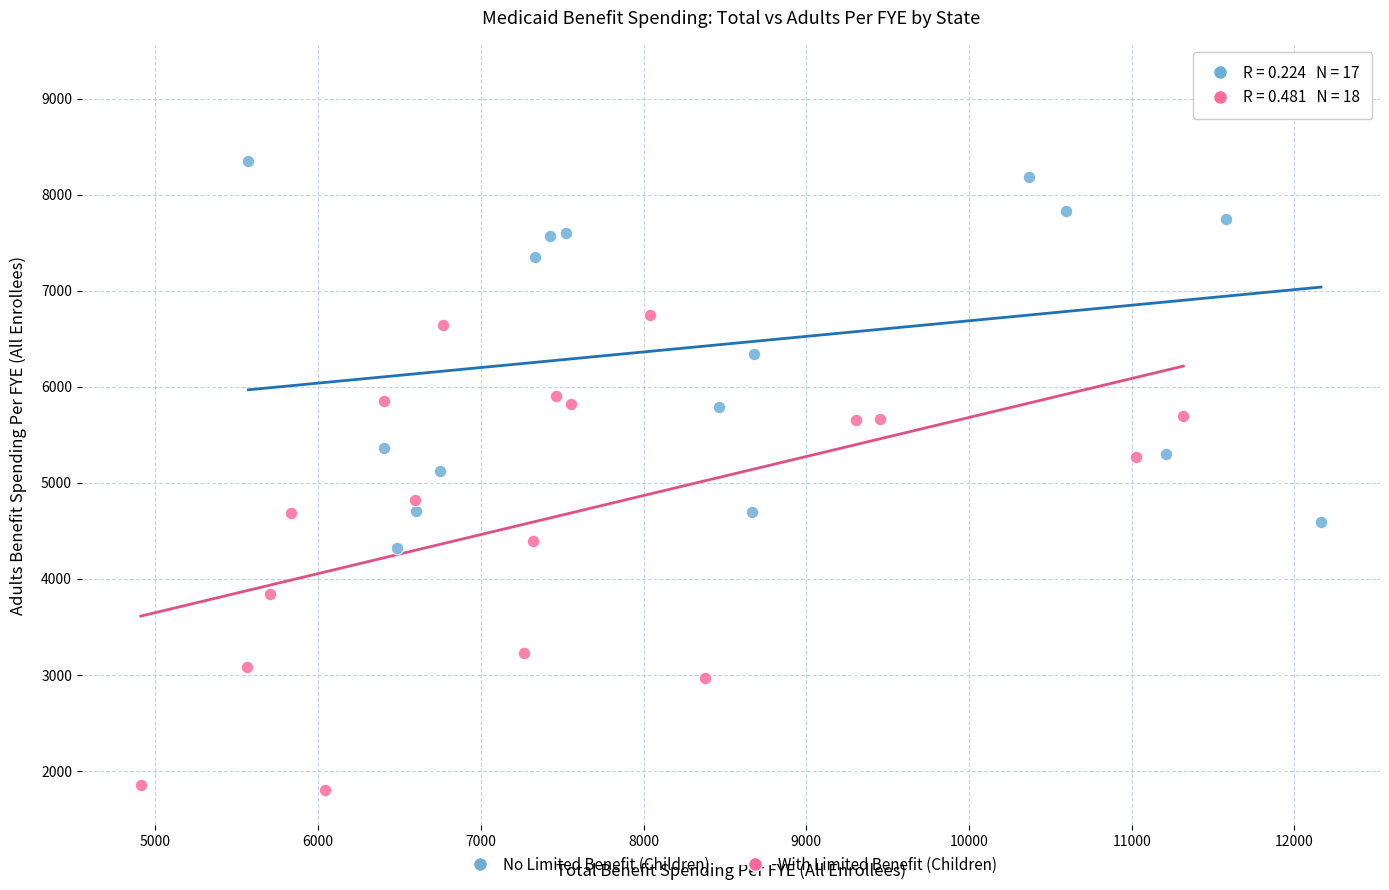

Which series contains the lowest Y value?

With Limited Benefit (Children)